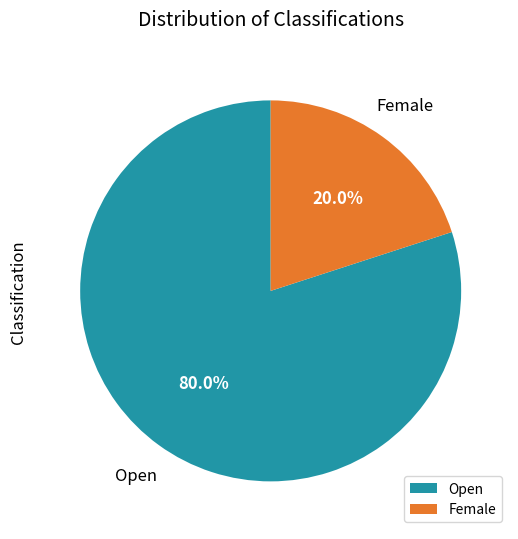

Which category has the biggest portion of the pie?

Open